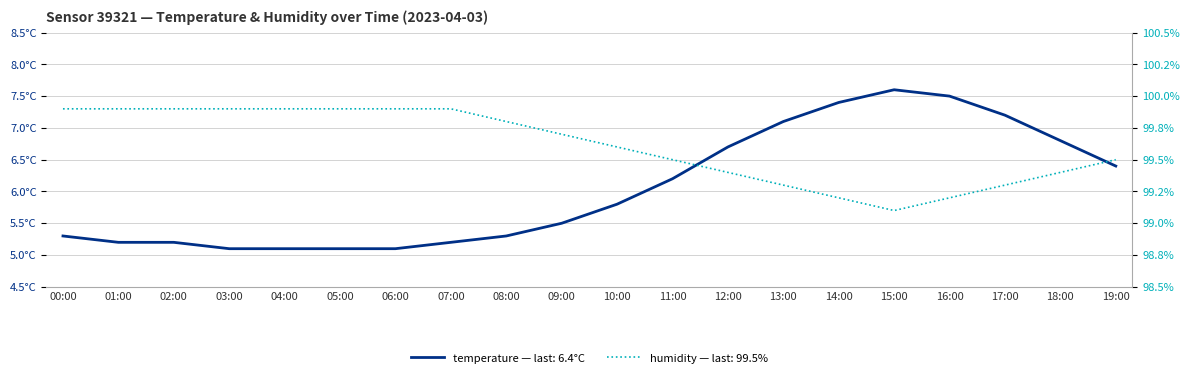

What is the value of the humidity point at the 1st from the left?

99.9